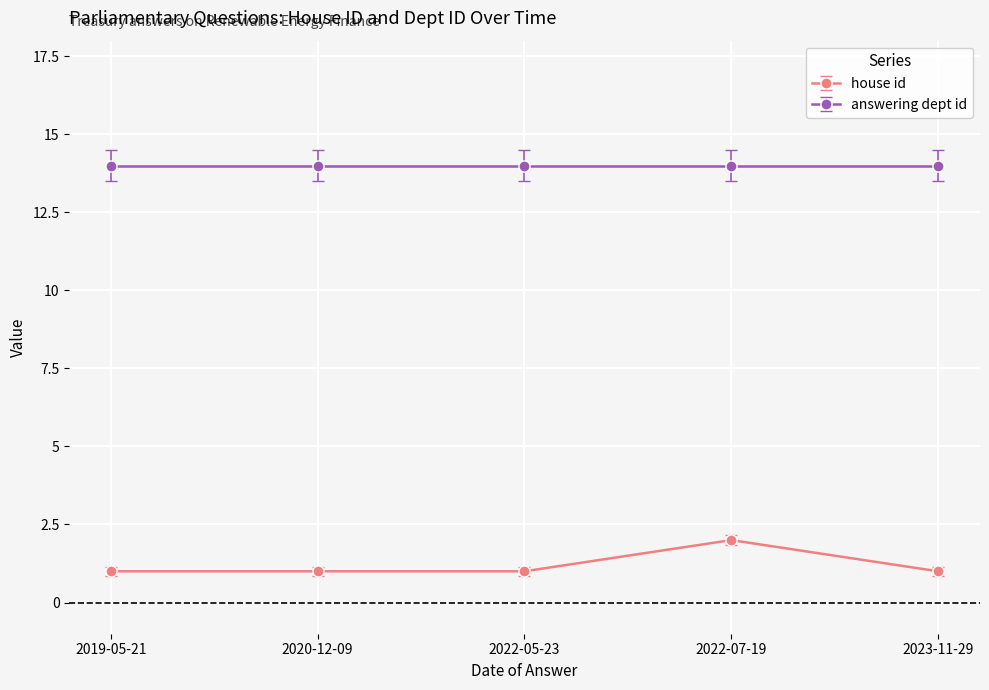

True or false: answering dept id and house id intersect in this chart.

False